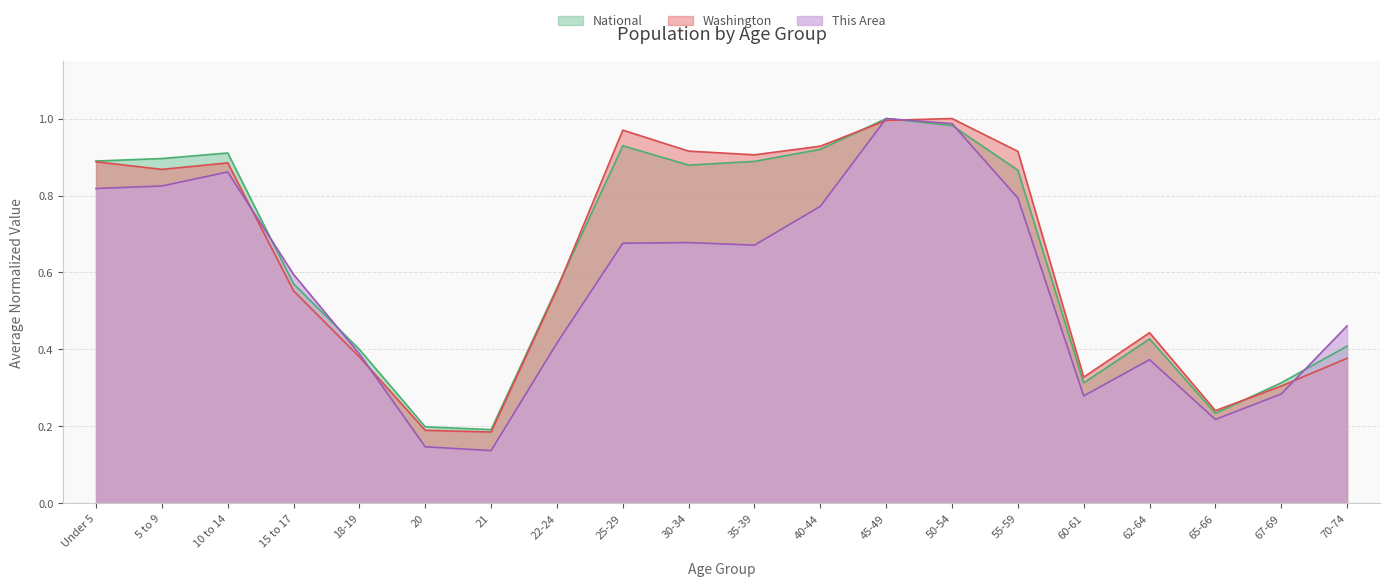

At 22-24, list the series in order from smallest to largest.

This Area, Washington, National